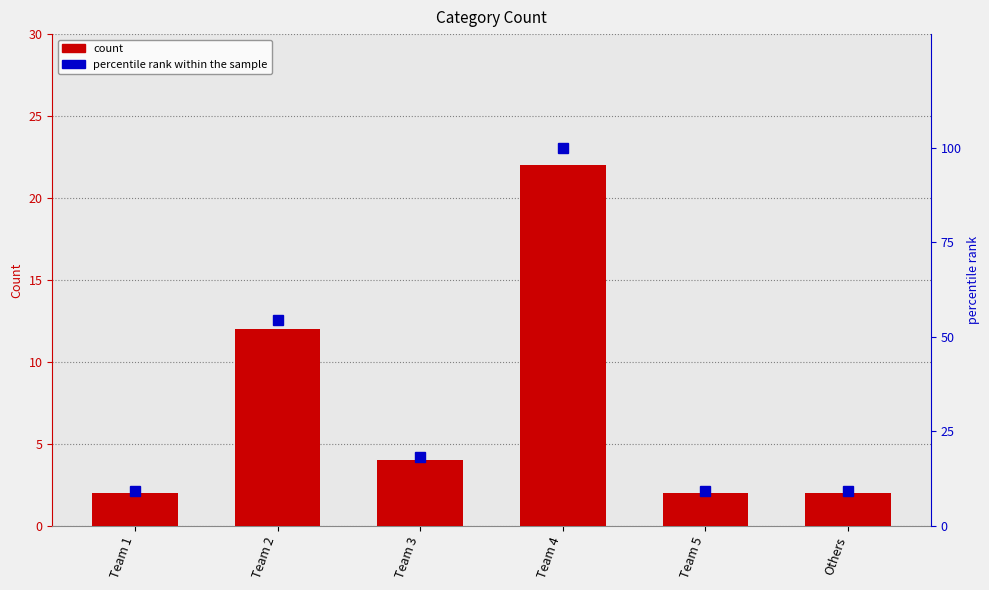

Which has a higher value, Team 1 or Team 2?

Team 2